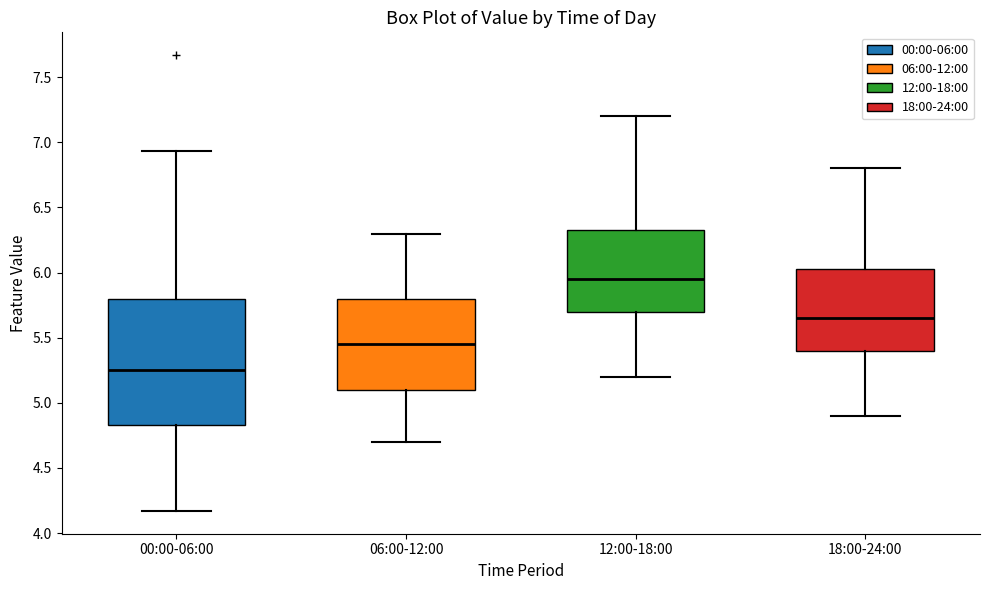

Reading left to right, transcribe this box plot: for each box, give where its median line is, the range the box spans, and where its two whiskers end, as read against the y-axis. The values are not printed on the chart, so give them approximately, as read against the axis.

00:00-06:00: median 5.25, box 4.85 to 5.80, whiskers 4.15 to 6.95
06:00-12:00: median 5.45, box 5.10 to 5.80, whiskers 4.70 to 6.30
12:00-18:00: median 5.95, box 5.70 to 6.35, whiskers 5.20 to 7.20
18:00-24:00: median 5.65, box 5.40 to 6.05, whiskers 4.90 to 6.80